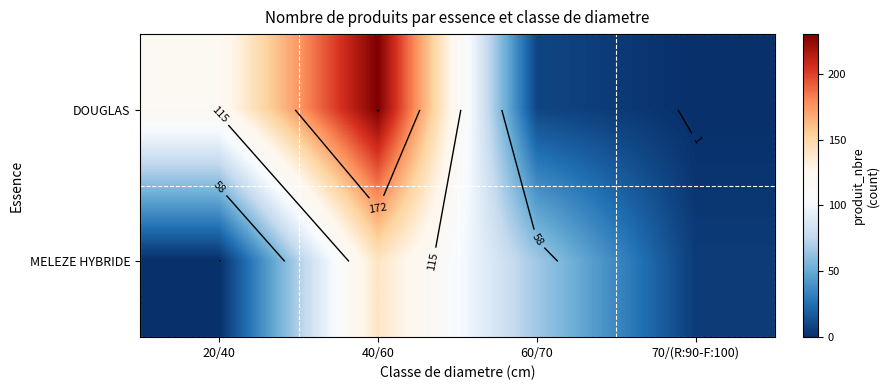

What is the spread (max minus min) of values at 20/40?

119